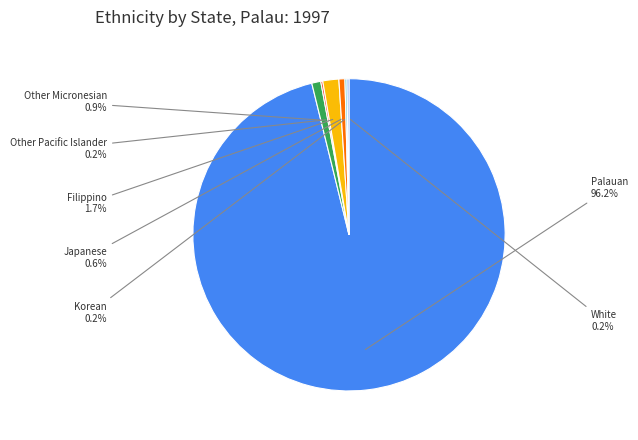

Combined, what portion of the pie is Other Micronesian and Filippino?

2.6%